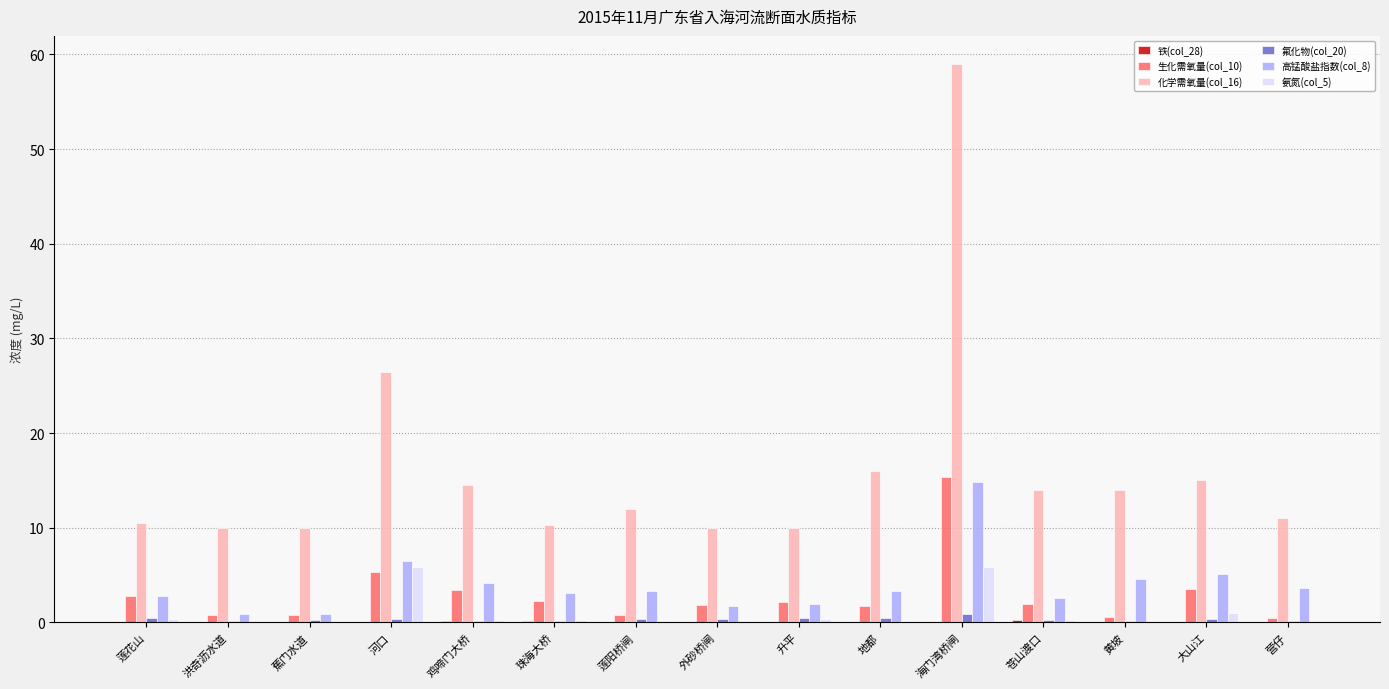

What is the total value across all series at 鸡啼门大桥?

22.5